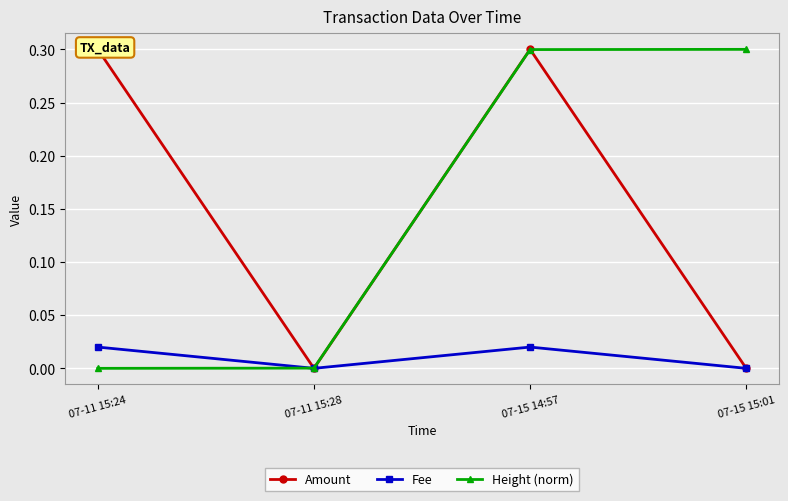

How many categories are shown in the chart?

4